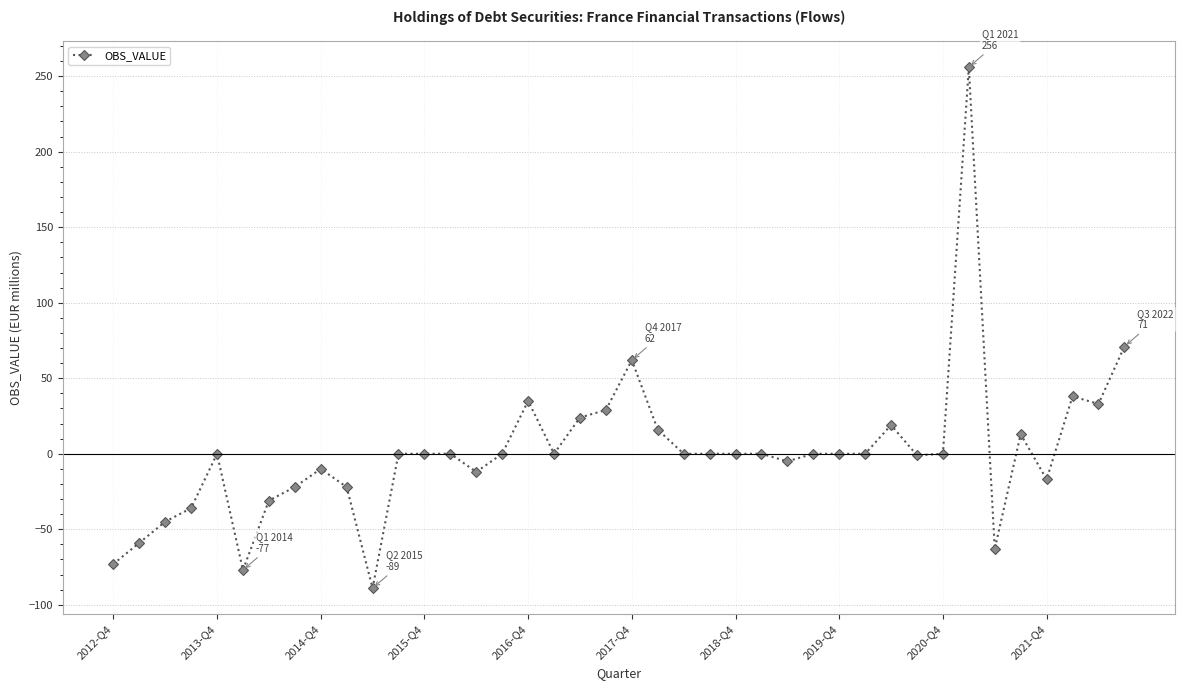

True or false: there are more than 2 points higher than both neighbors.

True